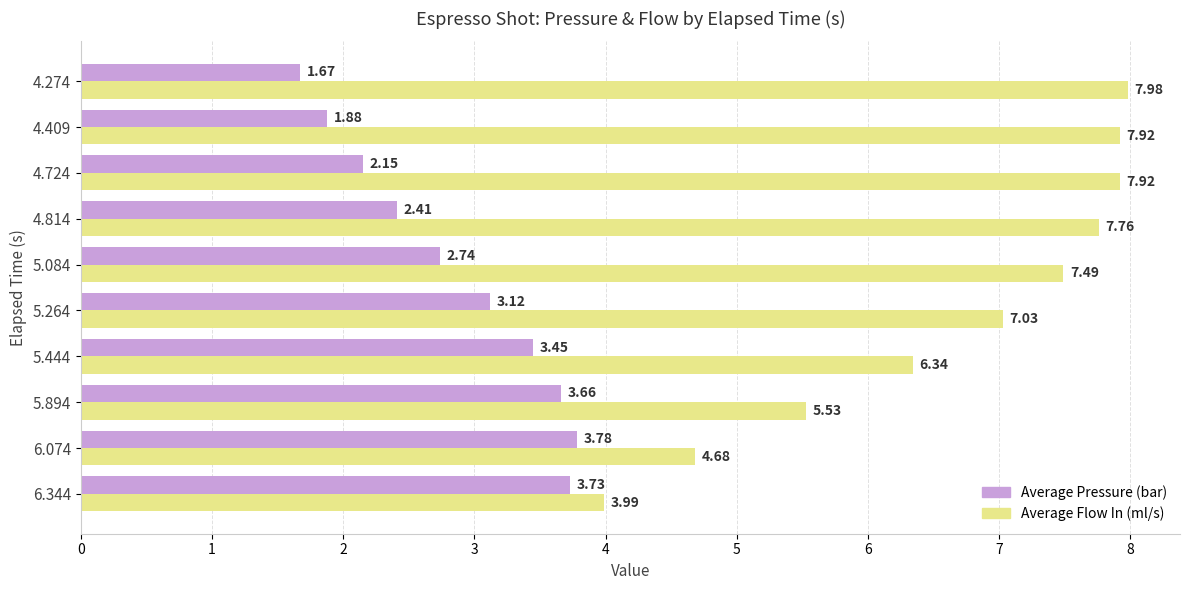

What is the sum of all Average Flow In (ml/s) values?

66.6